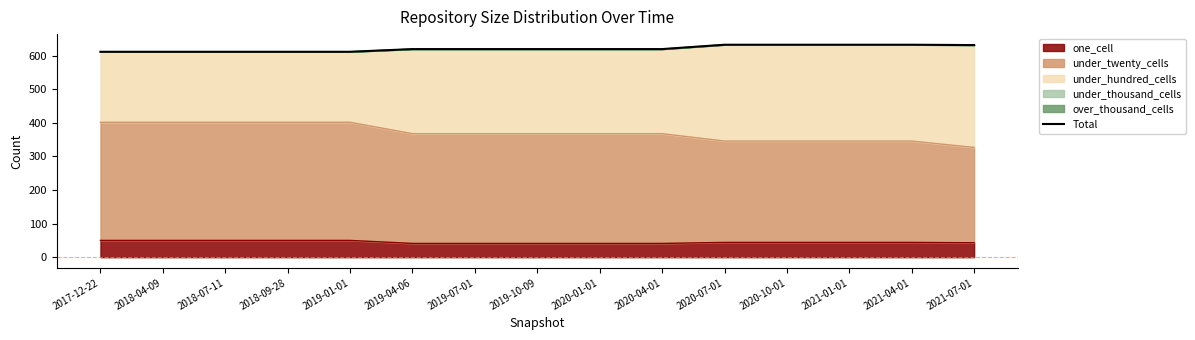

Reading left to right, extract all data points from this chart.

612	612	612	612	612	620	620	620	620	620	633	633	633	633	632